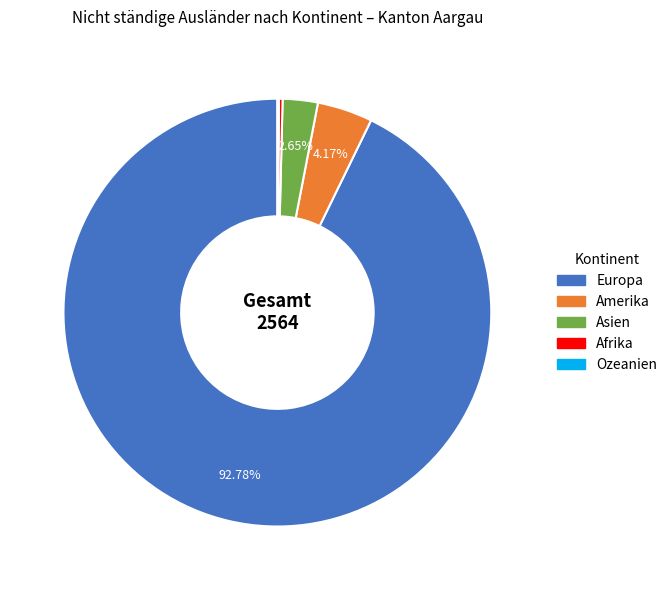

Which slice is the largest?

Europa